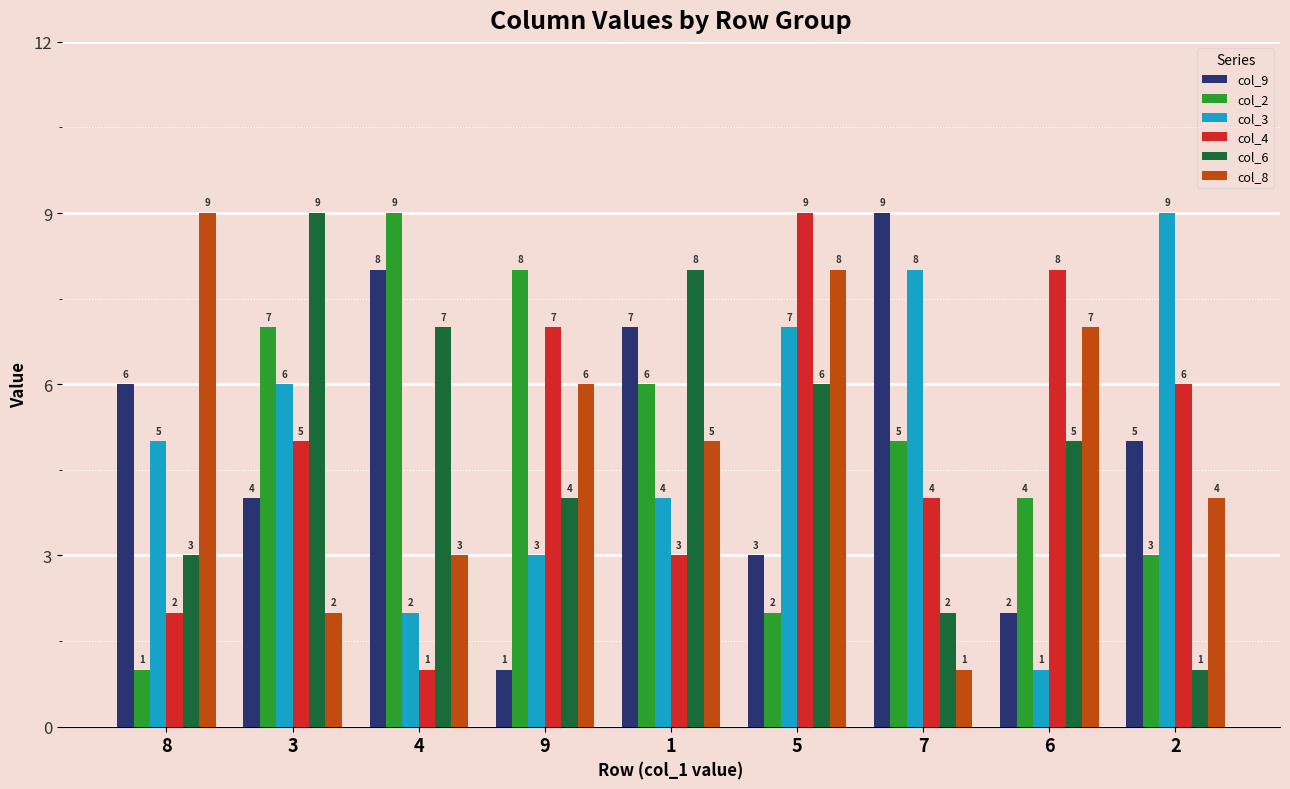

What are all the series names shown in the legend?

col_9, col_2, col_3, col_4, col_6, col_8